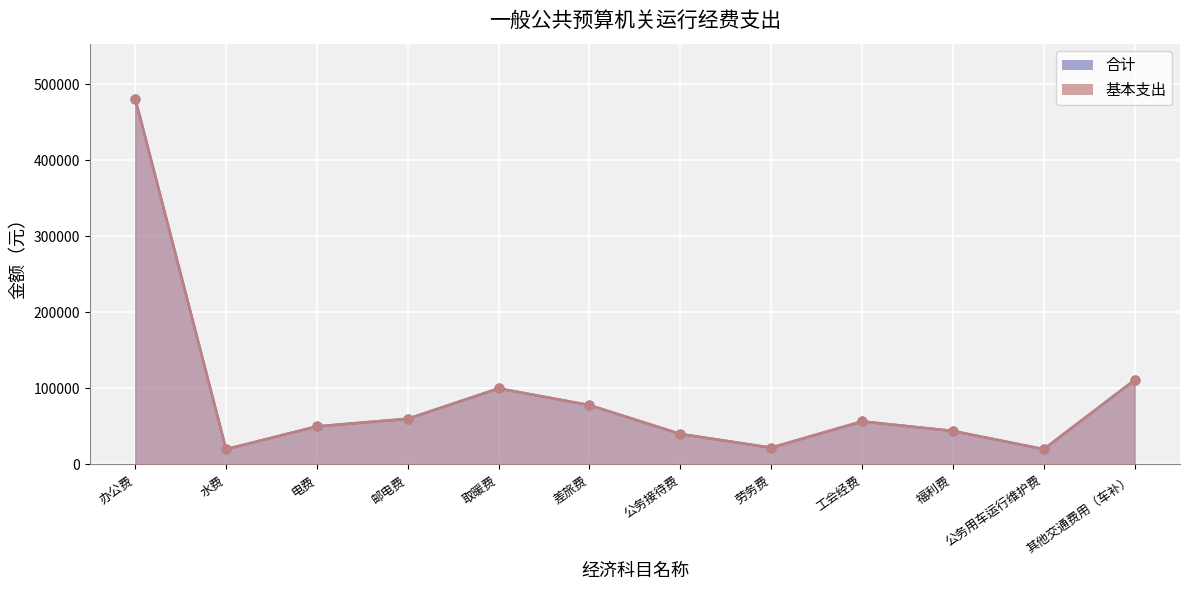

Is the value of 基本支出 at 福利费 greater than the value of 合计 at 邮电费?

No